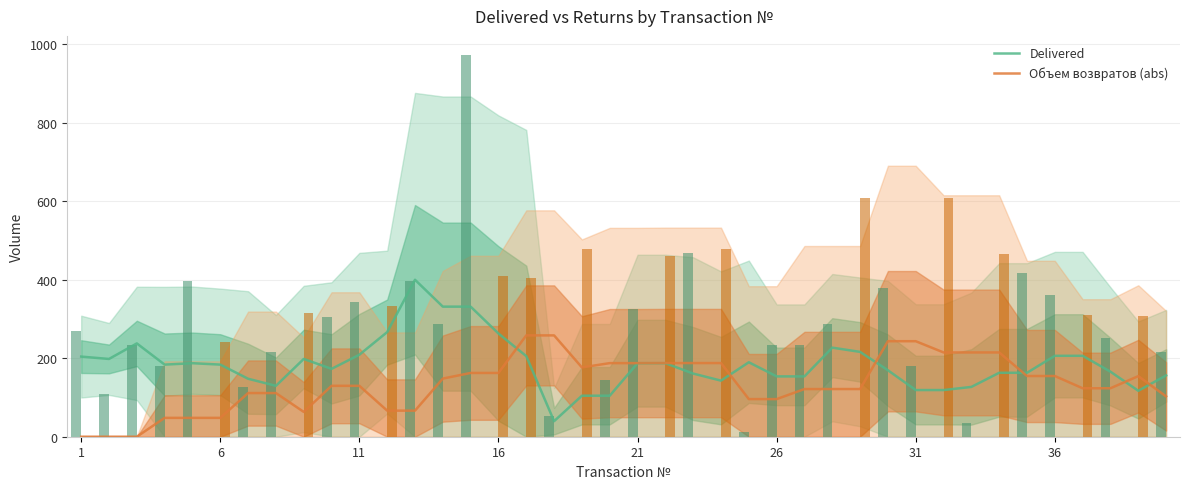

Rank the series by their maximum value, from lowest to highest.

Объем возвратов (abs), Delivered